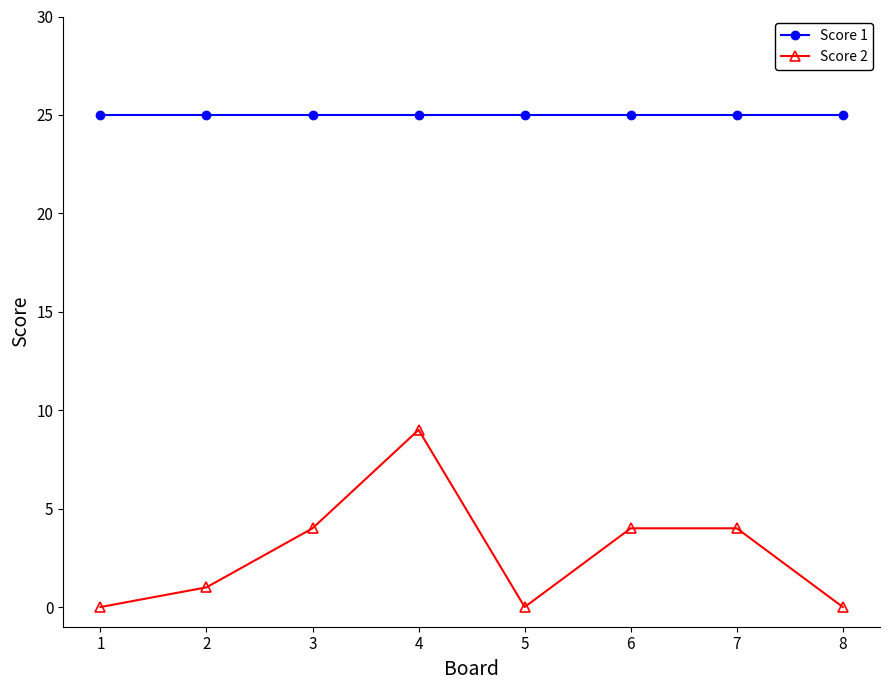

At which category is the sum across all series the highest?

4